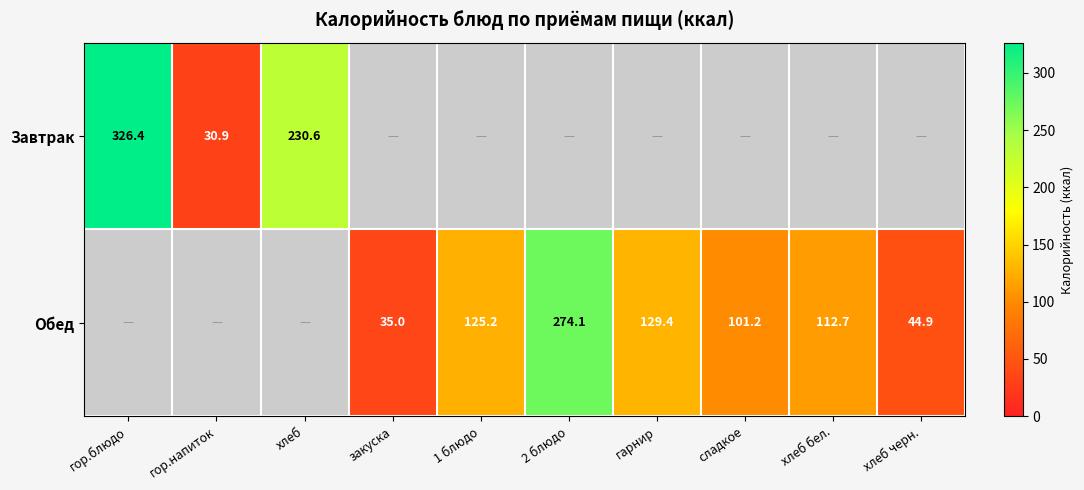

The value of Обед at гарнир is 129.4. True or false?

True